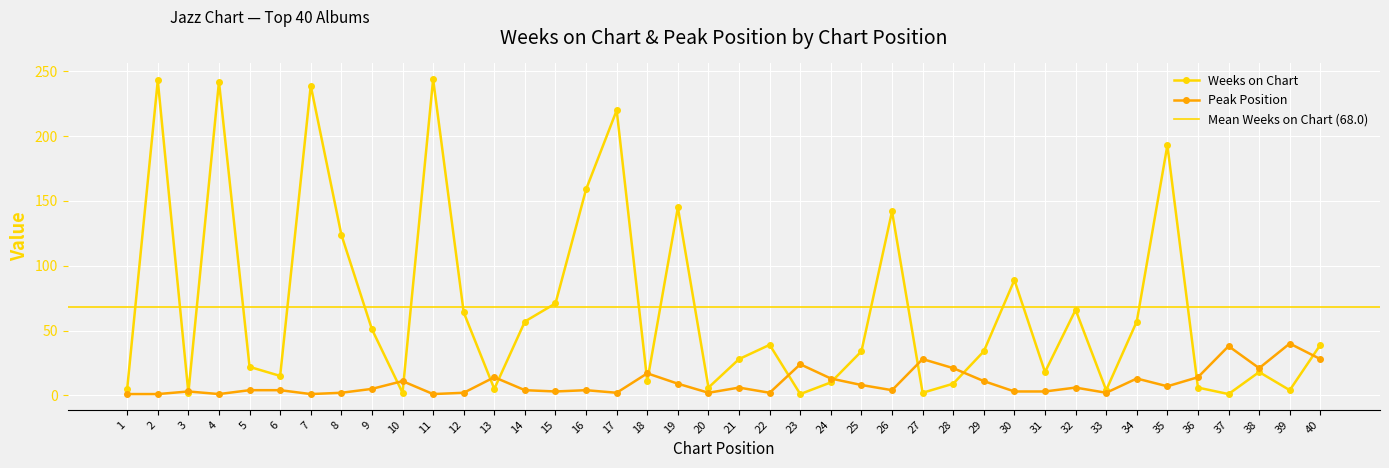

How many data points in Peak Position are above 5?

19